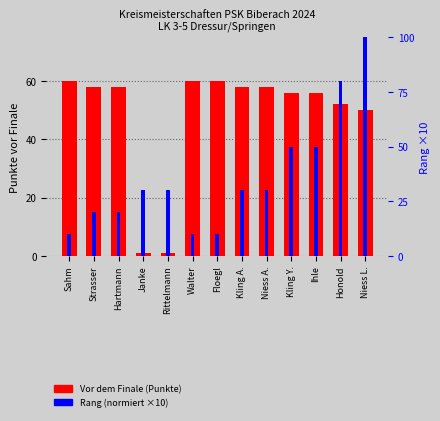

What is the average value of the Vor dem Finale (Punkte) series?

48